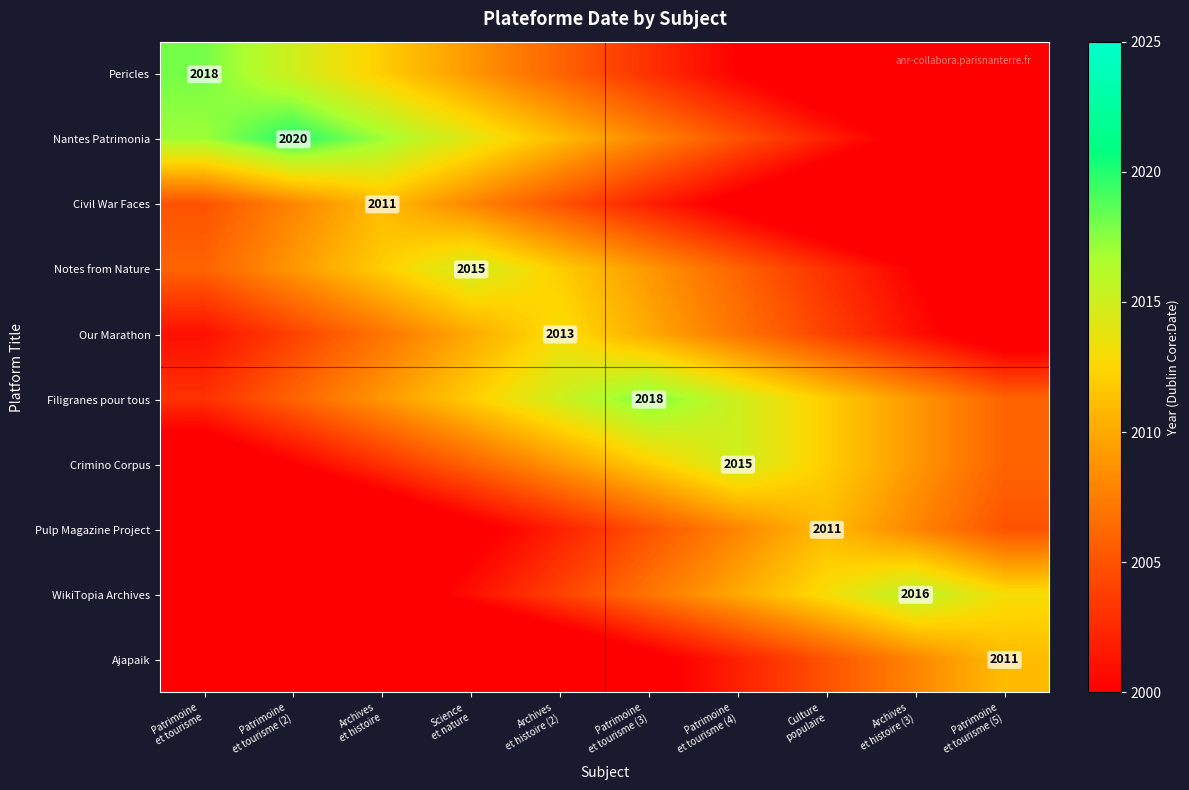

Count the number of categories in the chart.

10